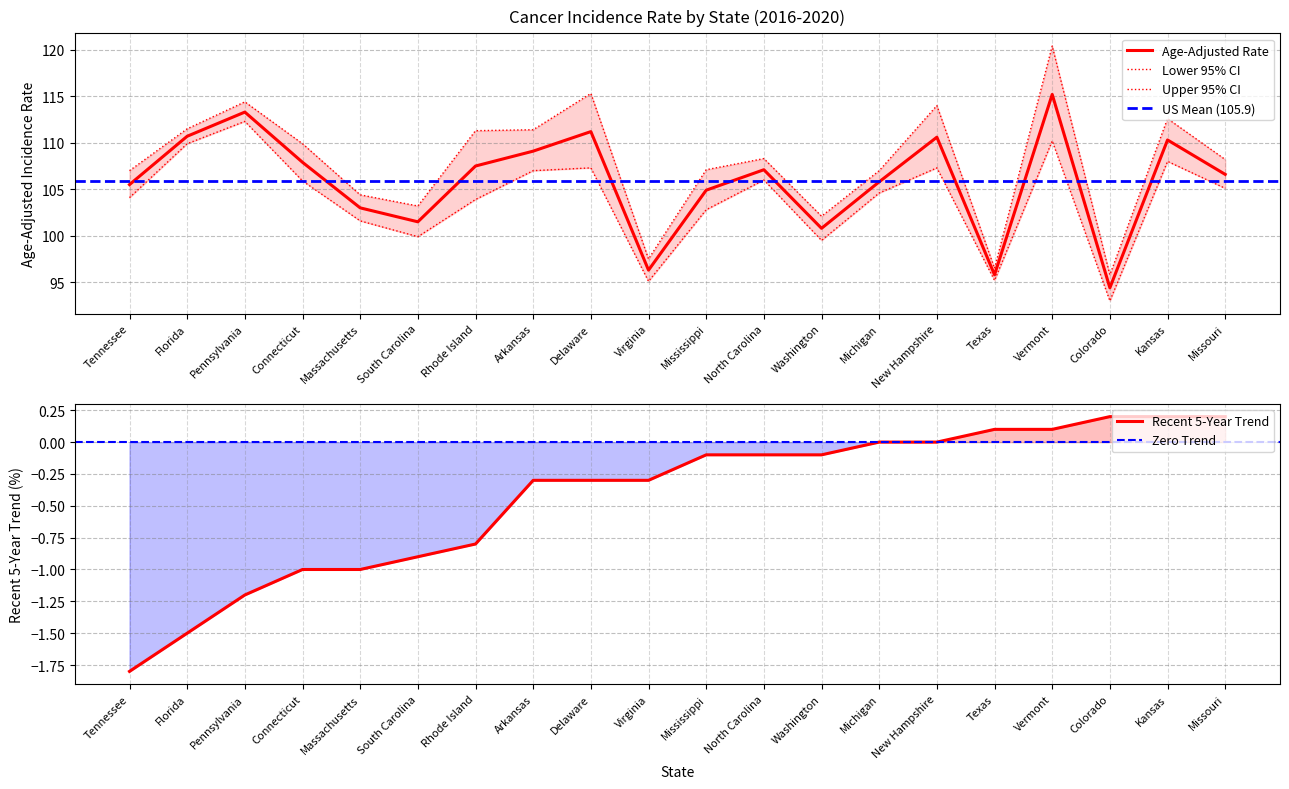

What is the sum of all Lower 95% CI values?

2078.7